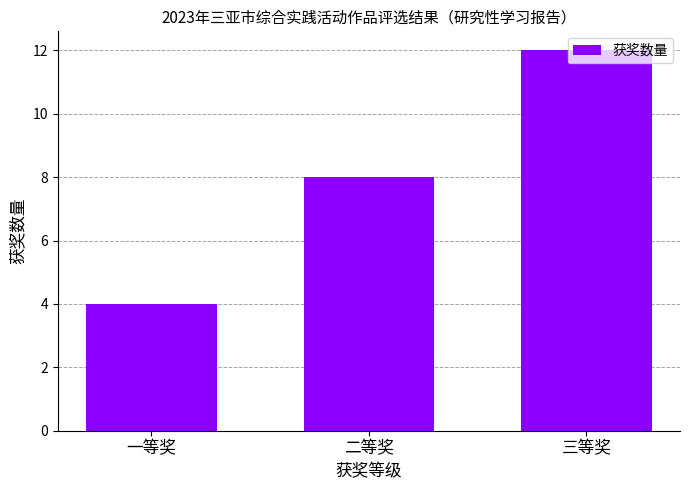

Reading left to right, transcribe all the data shown in this chart.

4	8	12